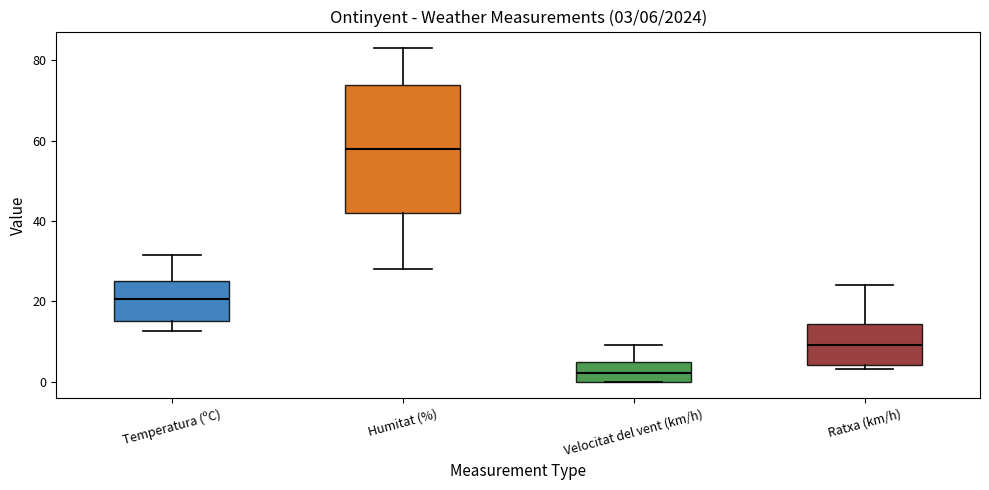

Comparing the boxes themselves (not the whiskers), which one is the tallest?

Humitat (%)